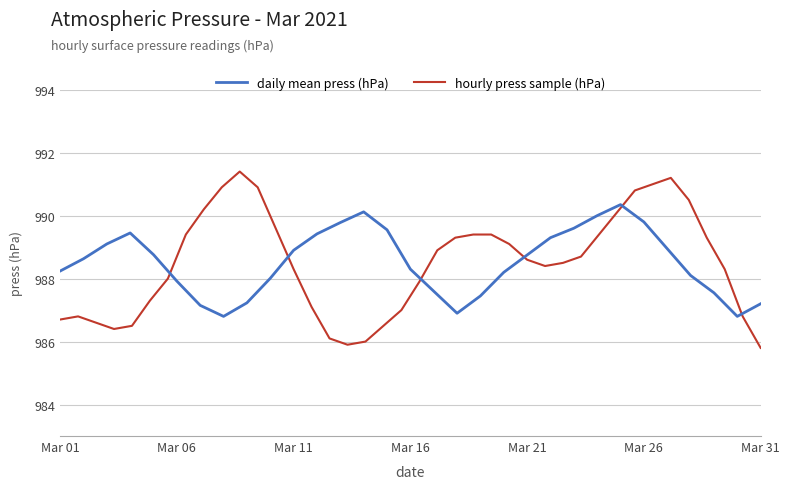

What is the minimum value for daily mean press (hPa)?

986.8